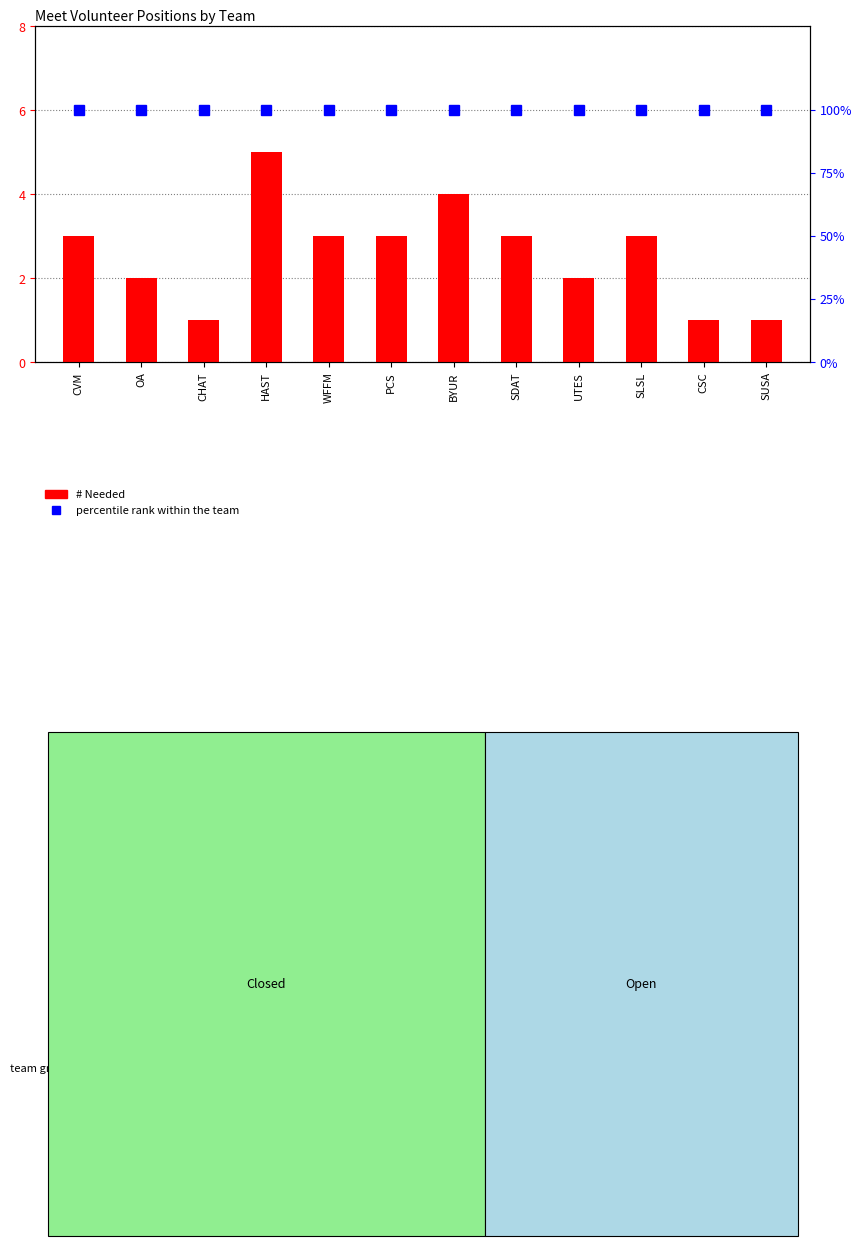

What is the label of the 8th bar from the right?

WFFM